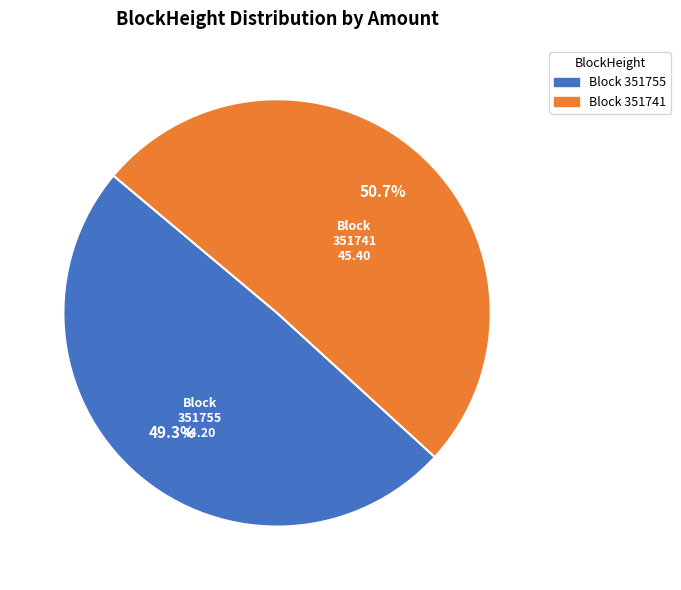

Is there any slice that represents more than half of the pie?

Yes